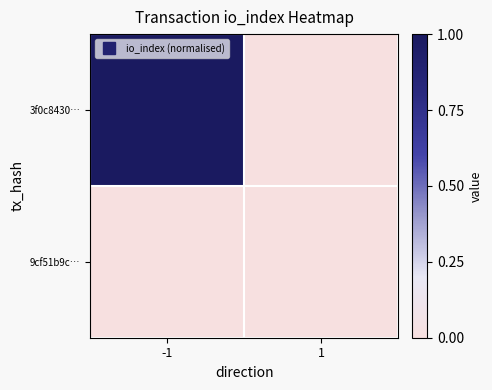

How many series are shown in this chart?

2